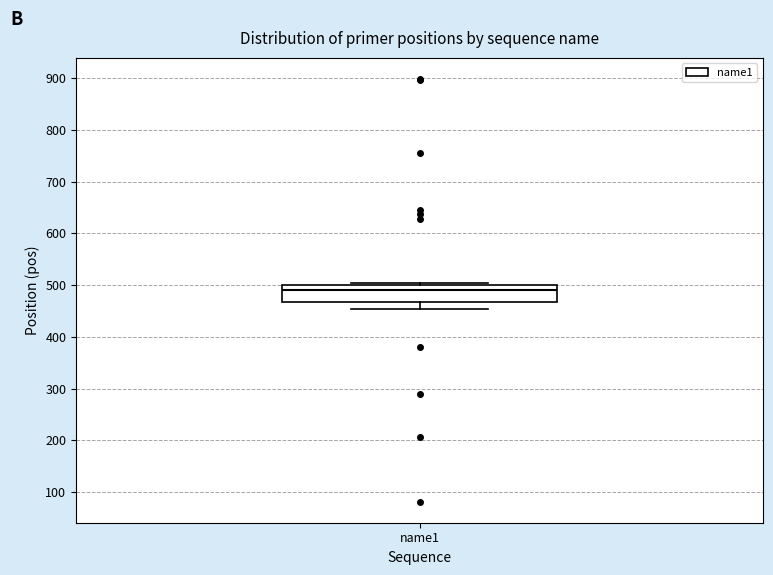

Where is the lower edge of the box for name1 on the y-axis? The values are not printed on the chart, so give them approximately, as read against the axis.

470